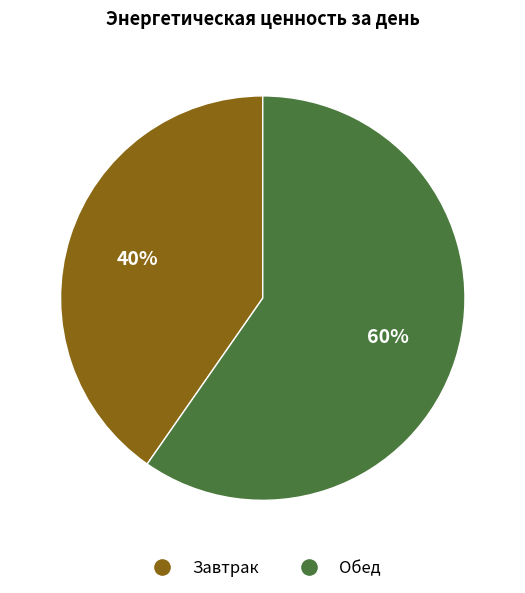

Which slice is the smallest?

Завтрак